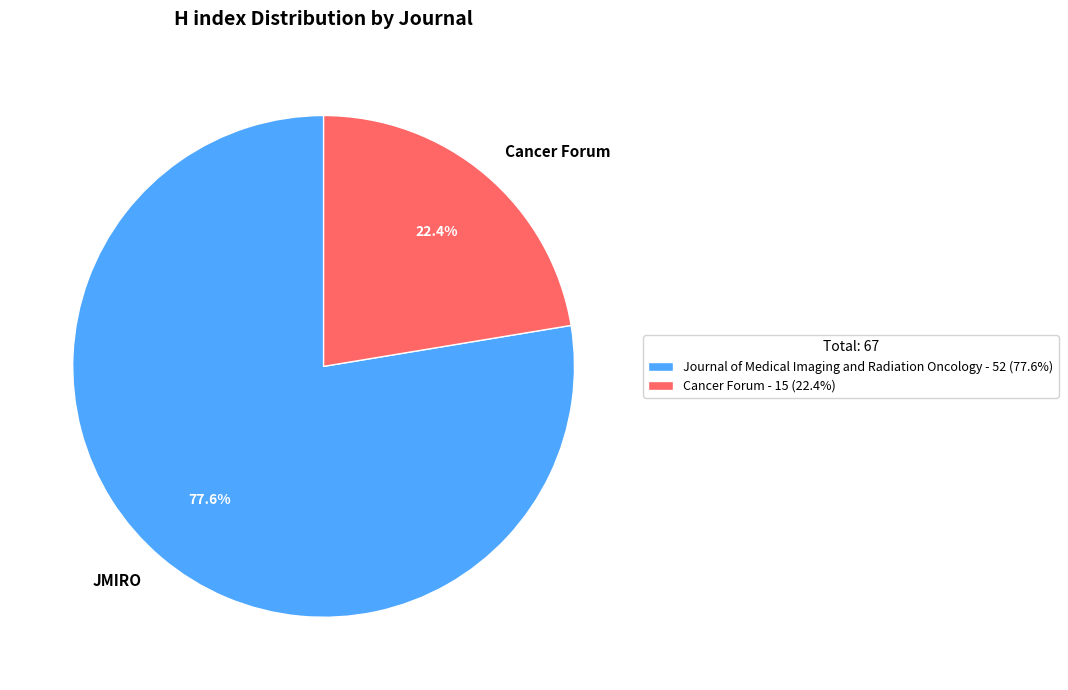

True or false: Cancer Forum accounts for 33% of the total.

False